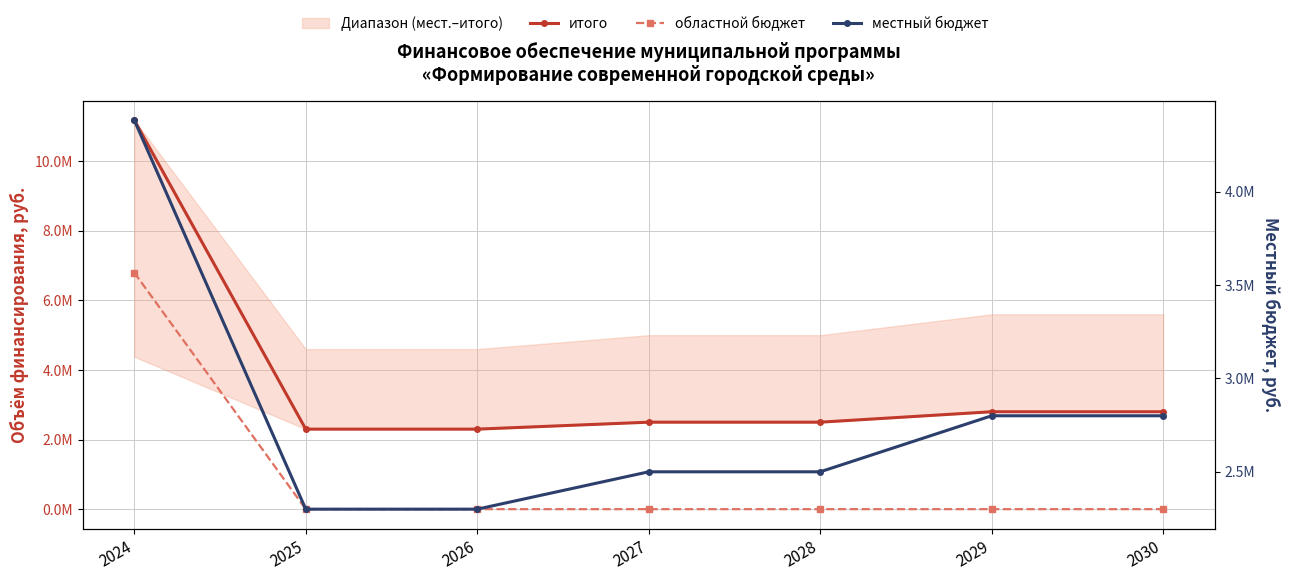

Count the number of categories in the chart.

7